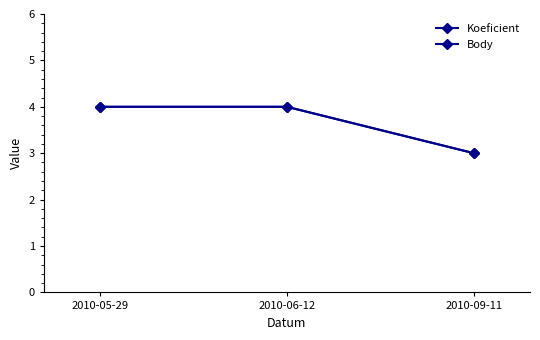

What is the label of the 3rd point from the right?

2010-05-29